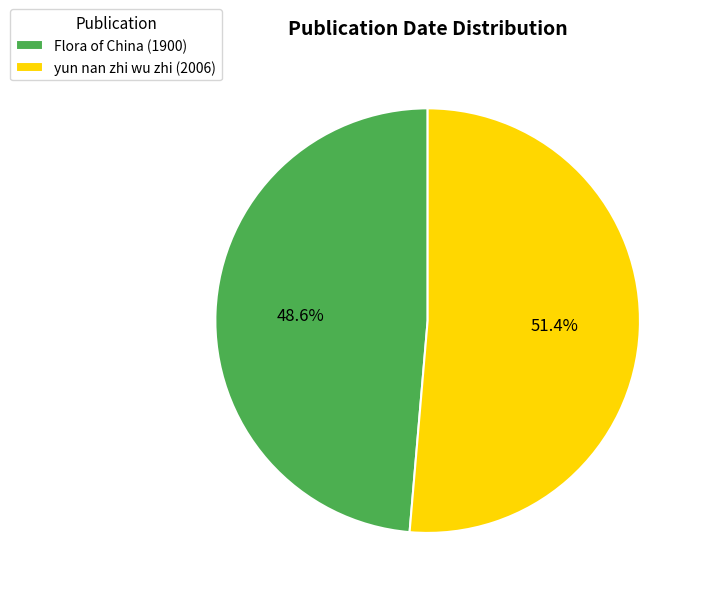

What is the ratio of the value at yun nan zhi wu zhi (2006) to the value at Flora of China (1900)?

1.1